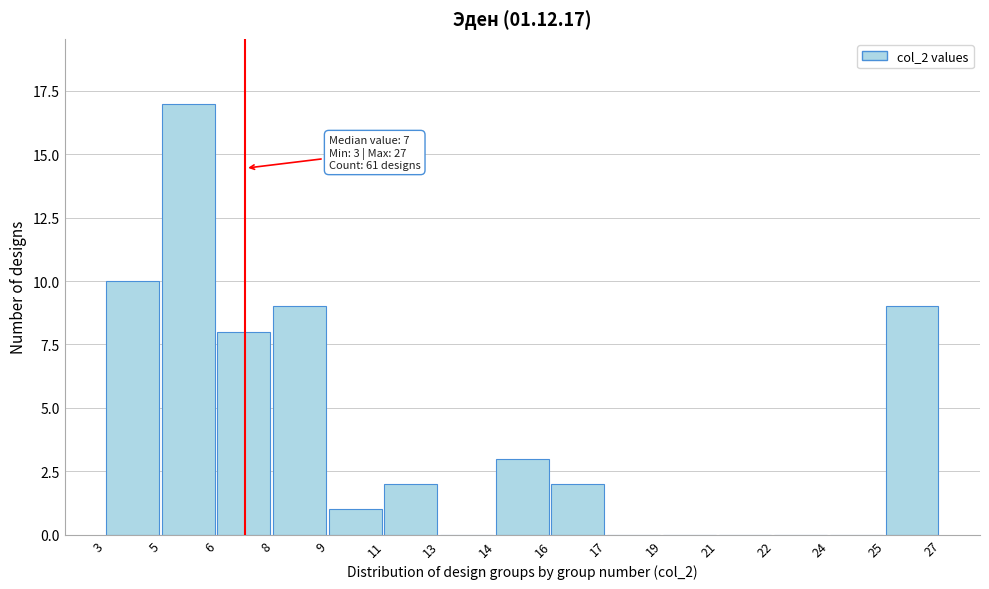

Reading left to right, what are all the values shown in this chart?

3=10	5=17	6=8	8=9	9=1	11=2	13=0	14=3	16=2	17=0	19=0	21=0	22=0	24=0	25=9